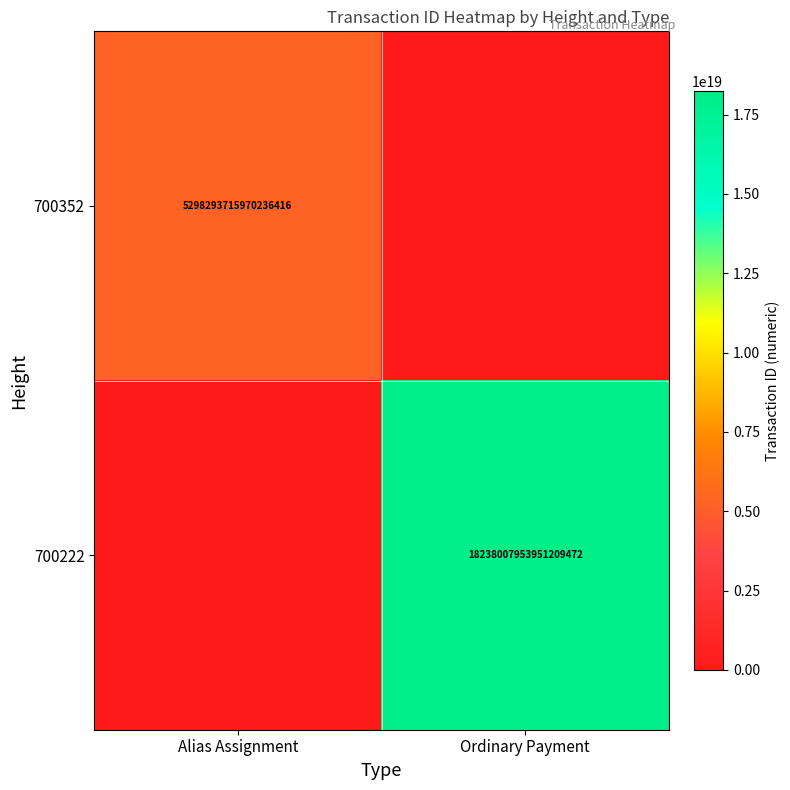

Is it true that 700222 equals 32395715410351591424 at Ordinary Payment?

False